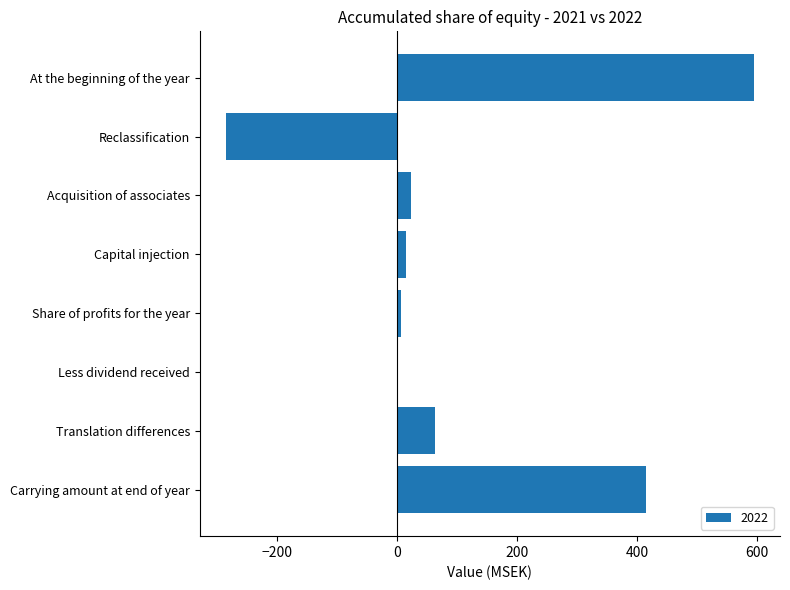

The value at Carrying amount at end of year is 737. True or false?

False